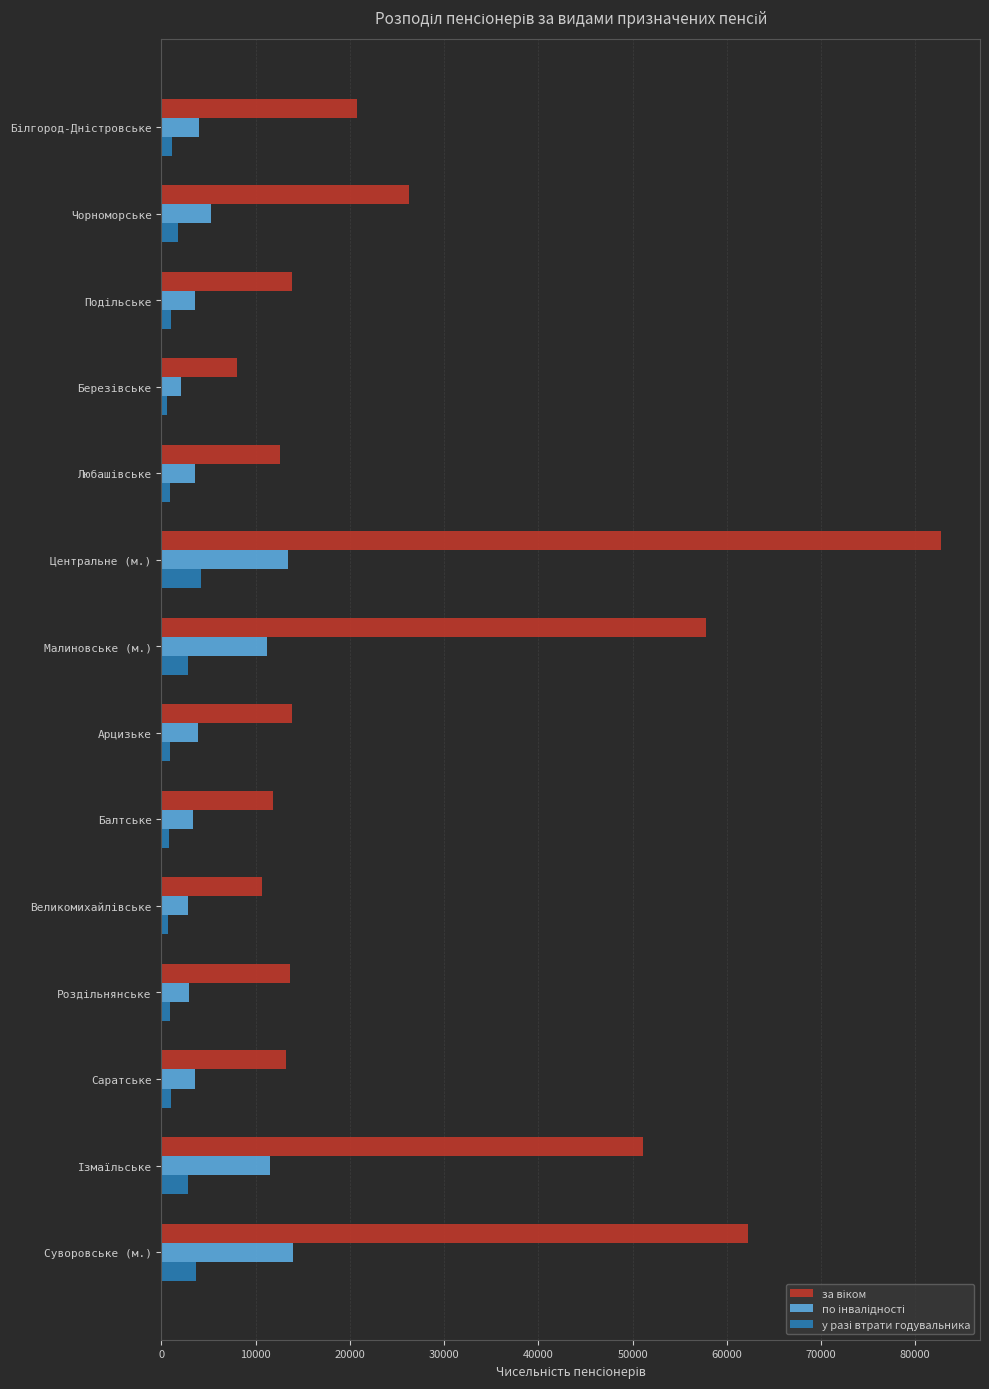

At how many categories does at least one series exceed 44342?

4